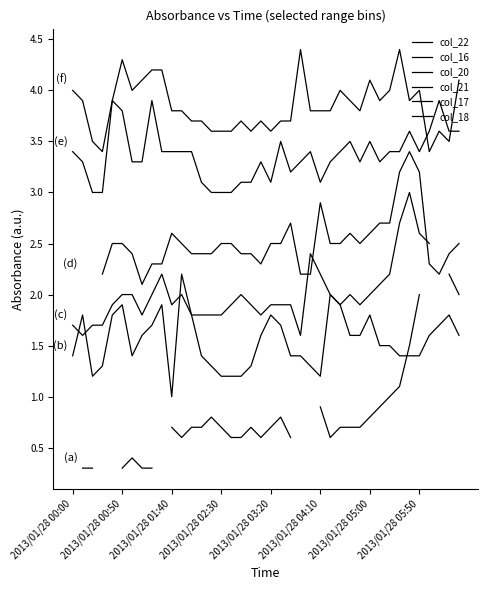

Rank the series by their maximum value, from lowest to highest.

col_22, col_16, col_20, col_21, col_17, col_18